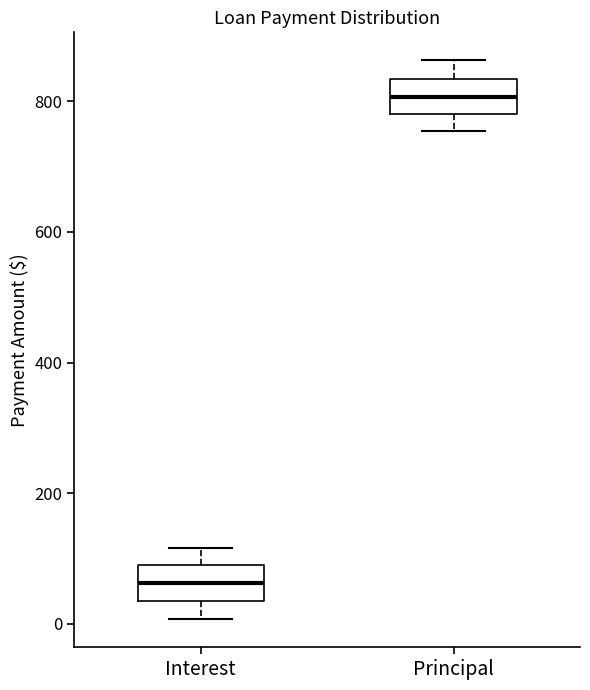

Where does the upper whisker of the box for Principal end on the y-axis? The values are not printed on the chart, so give them approximately, as read against the axis.

860